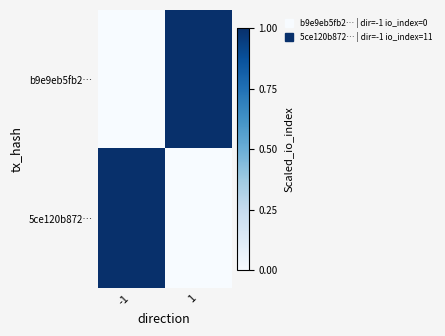

Count the number of data series in this chart.

2